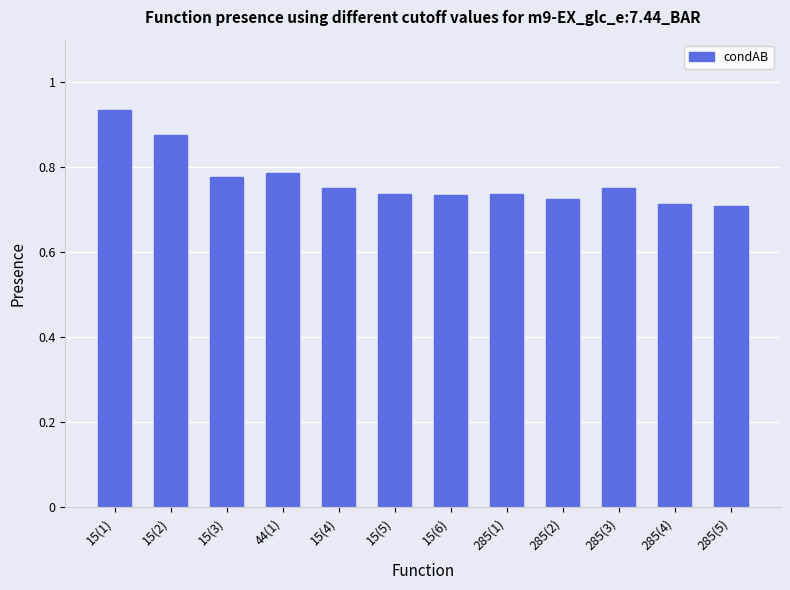

Count the values in the range 0 to 1.

12